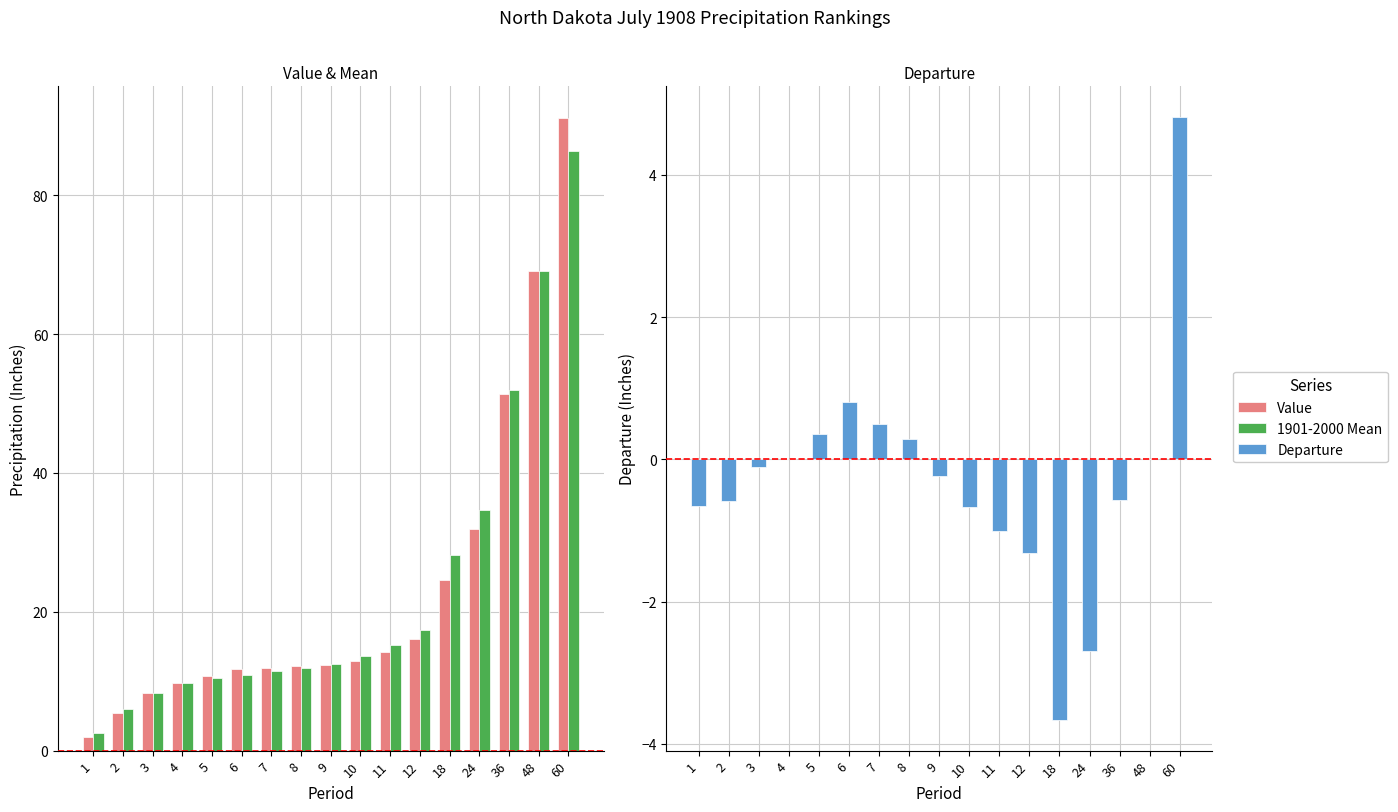

How many values in the 1901-2000 Mean series are below 12?

8